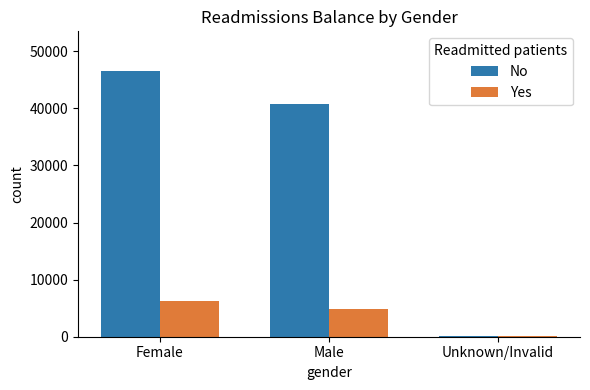

Reading left to right, list all the values displayed in this chart.

No: Female=46500	Male=40800	Unknown/Invalid=120
Yes: Female=6200	Male=4900	Unknown/Invalid=80